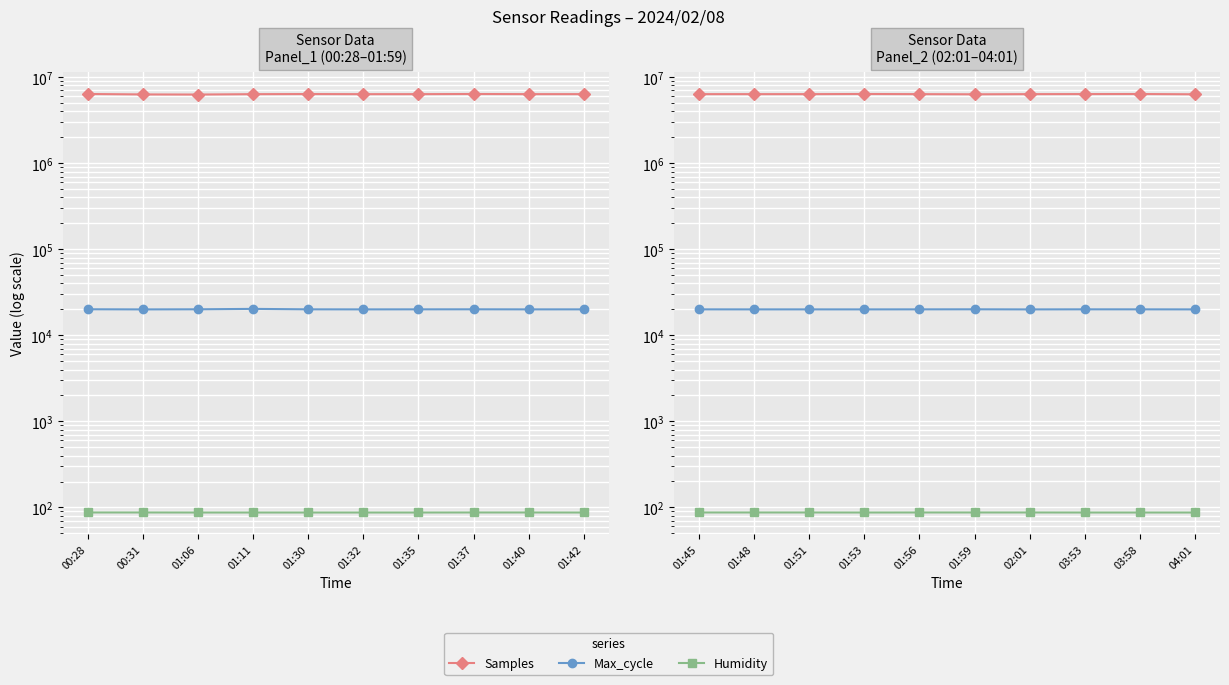

What is the difference between the maximum and minimum values in the Samples series?

54341.0